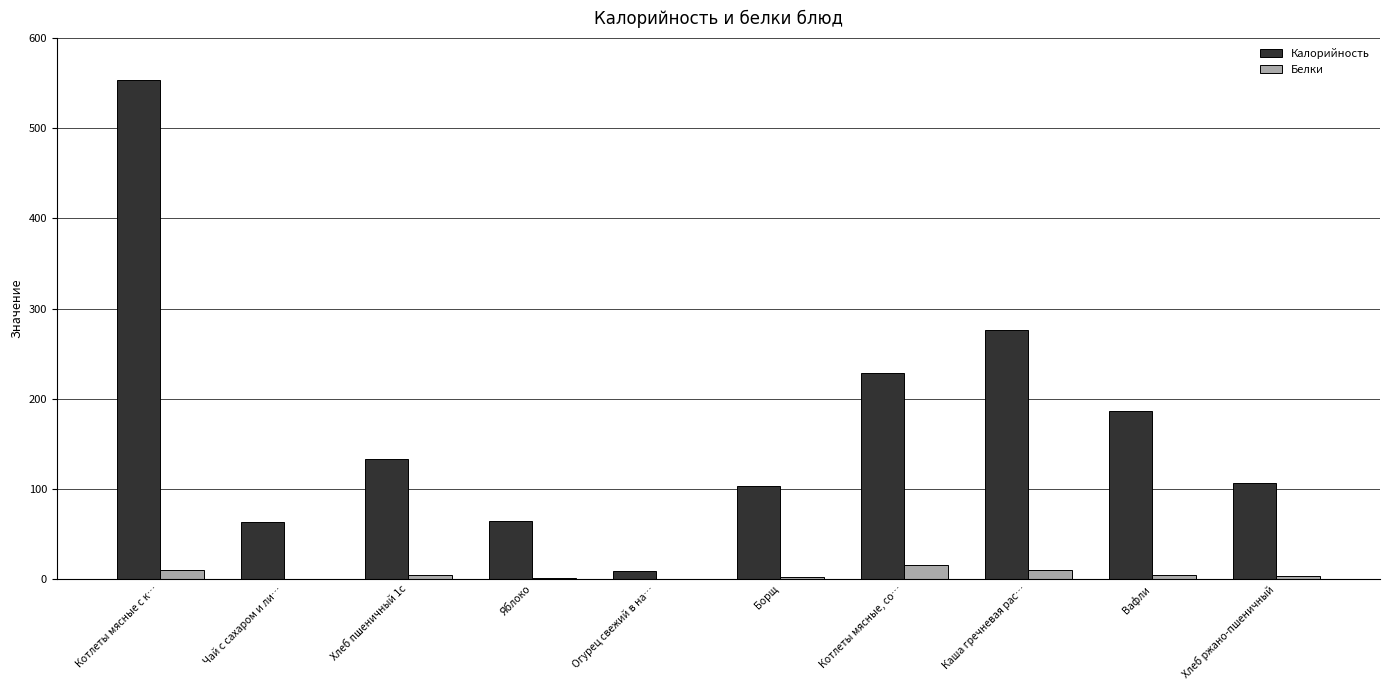

Which series changed the most between Каша гречневая рас… and Вафли?

Калорийность